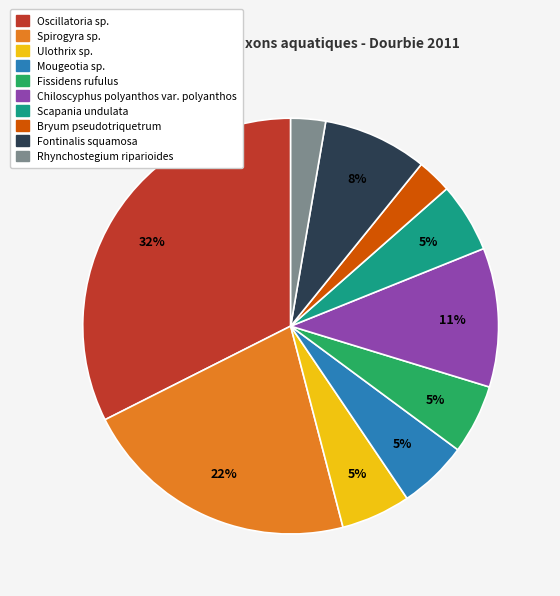

To the nearest percent, what is the difference between the Mougeotia sp. and Fontinalis squamosa slice percentages?

3%